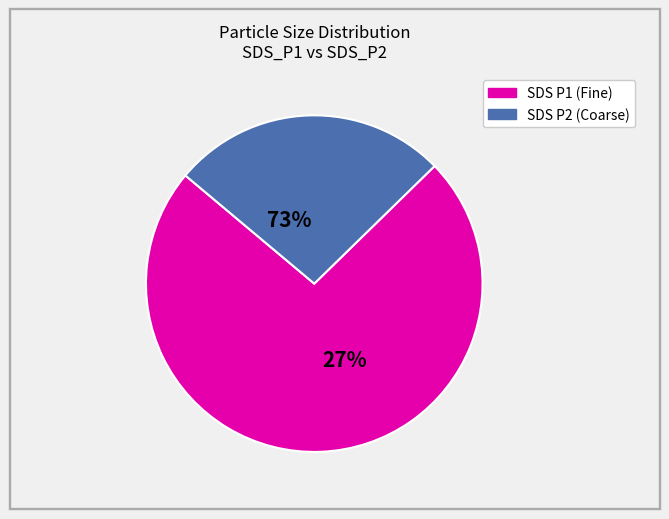

To the nearest percent, what portion does SDS_P2 represent?

26%